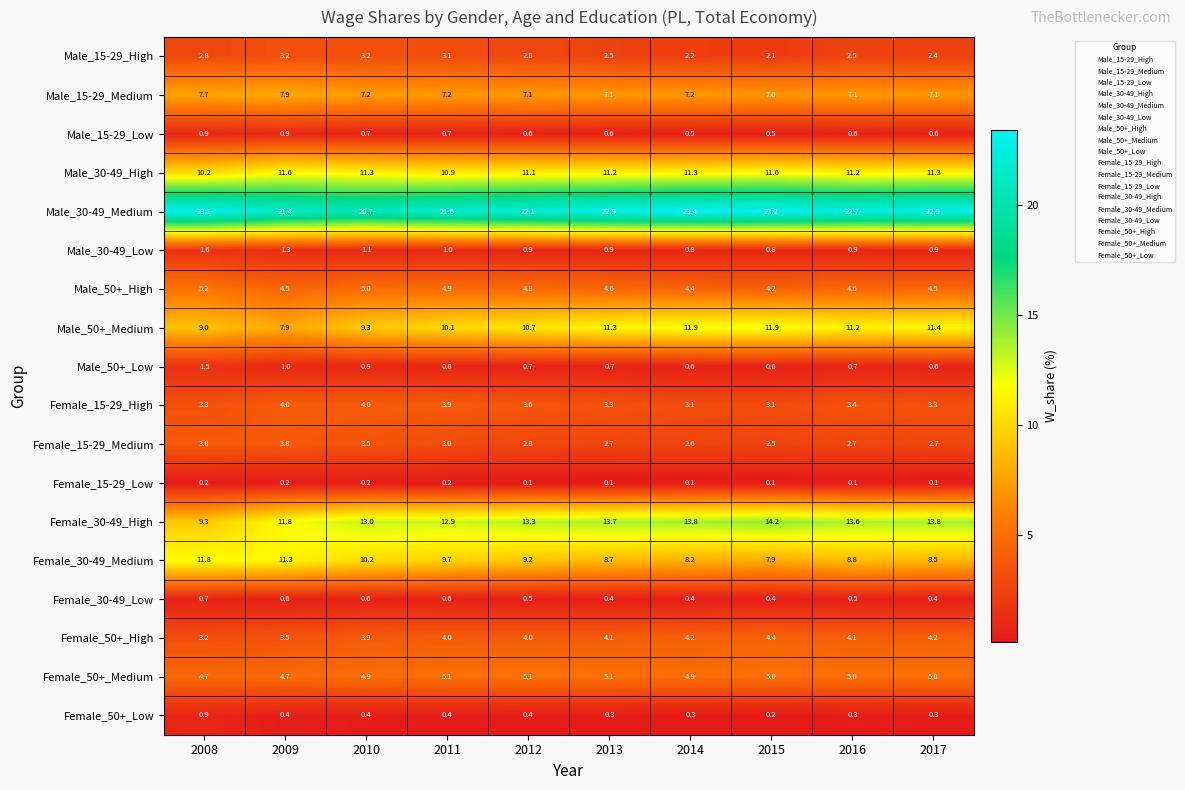

Is it true that Female_50+_High equals 5.7 at 2008?

False